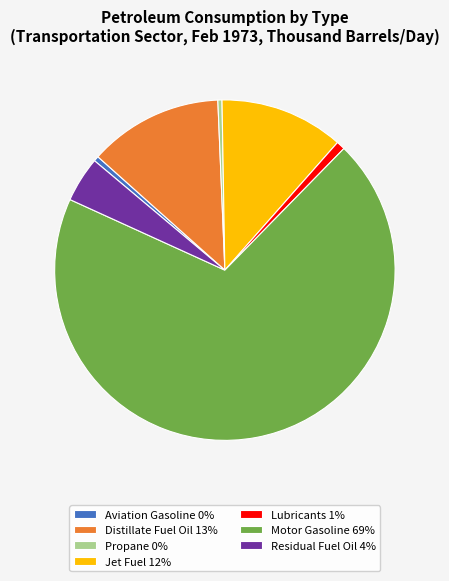

Count the number of slices in the pie.

7